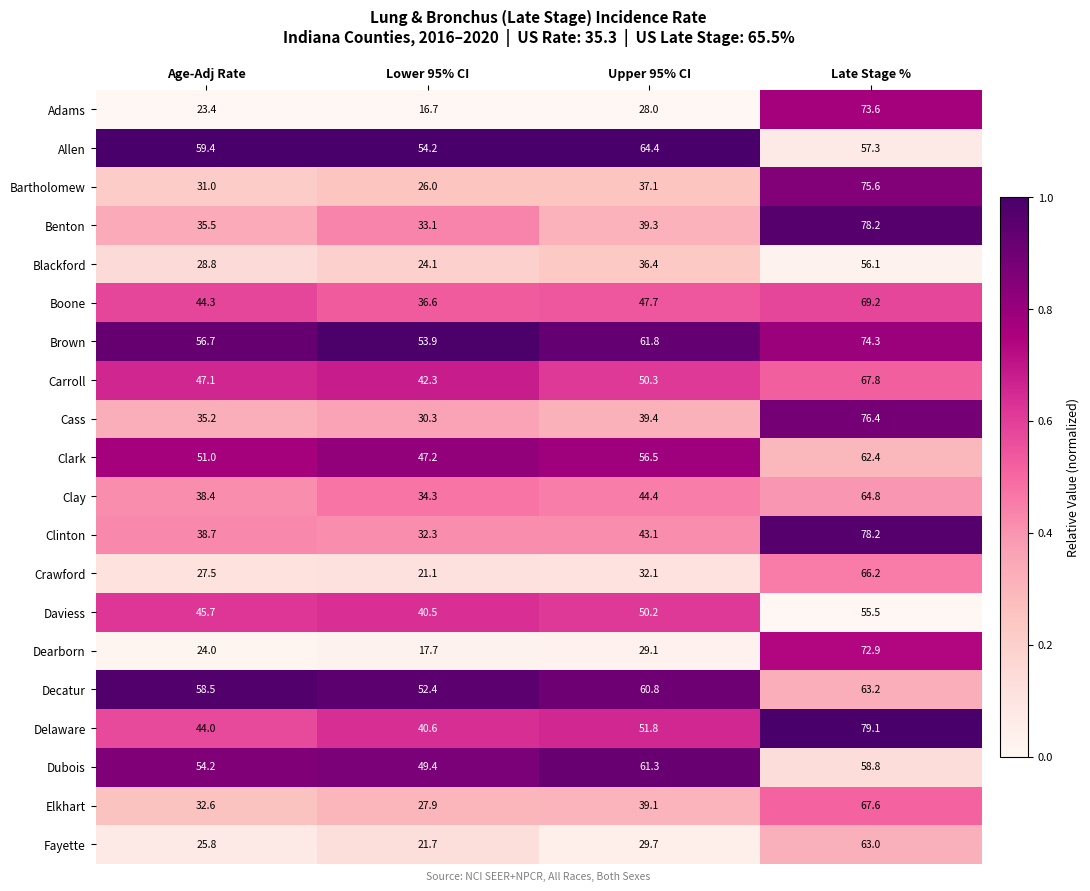

The value of Benton at Lower 95% CI is 33.1. True or false?

True